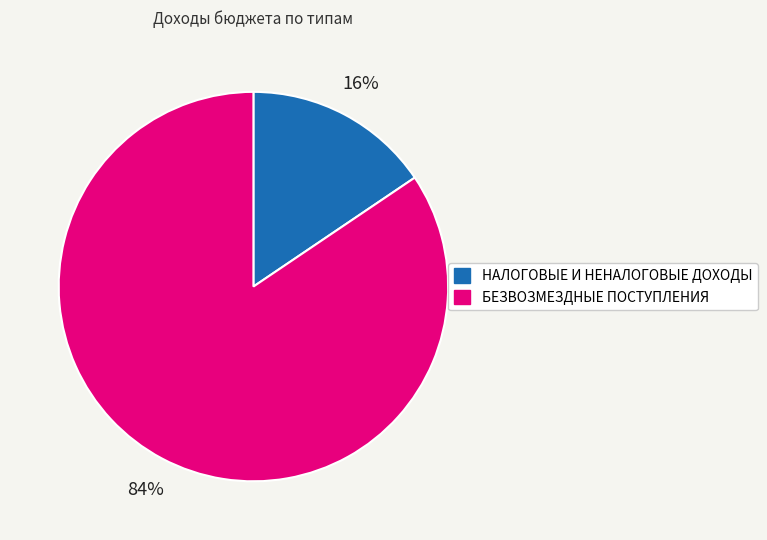

Combined, do НАЛОГОВЫЕ И НЕНАЛОГОВЫЕ ДОХОДЫ and БЕЗВОЗМЕЗДНЫЕ ПОСТУПЛЕНИЯ account for over 50%?

Yes